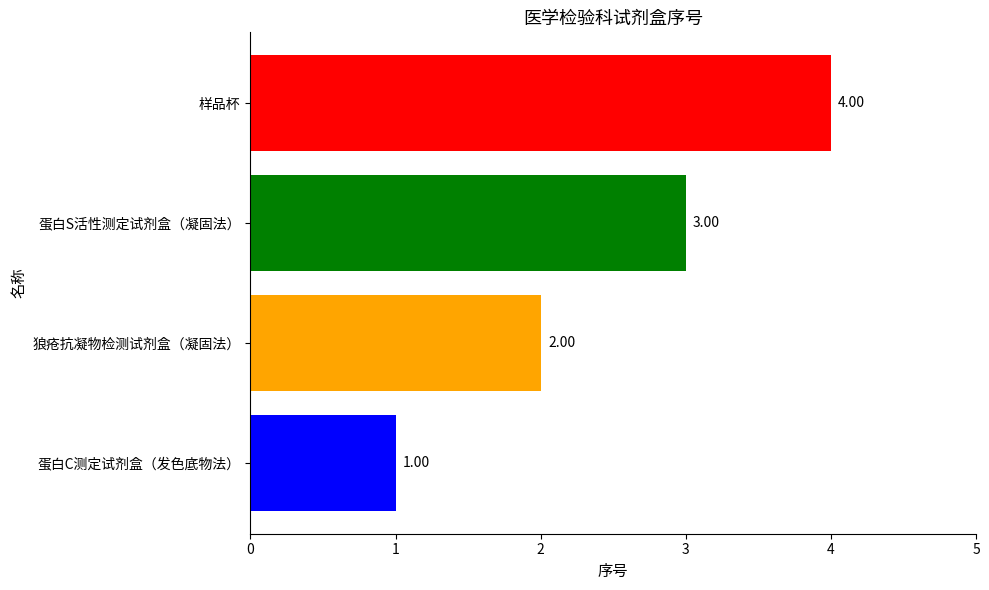

Which has a higher value, 蛋白S活性测定试剂盒（凝固法） or 样品杯?

样品杯